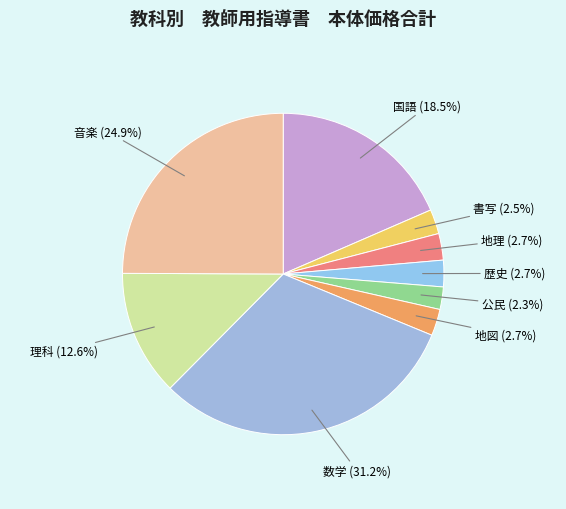

Which has a higher value, 音楽 or 数学?

数学